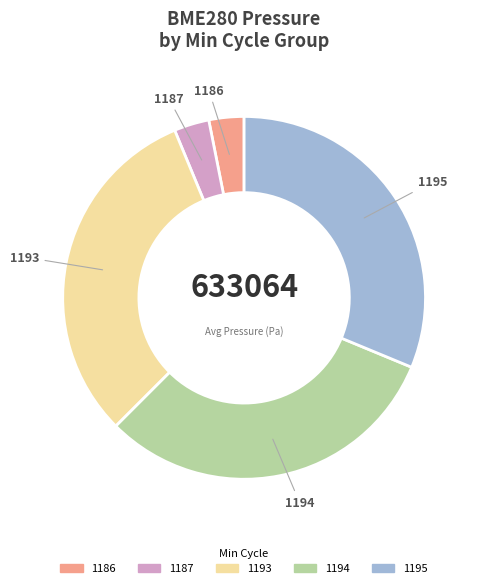

Is there a majority slice in this chart?

No